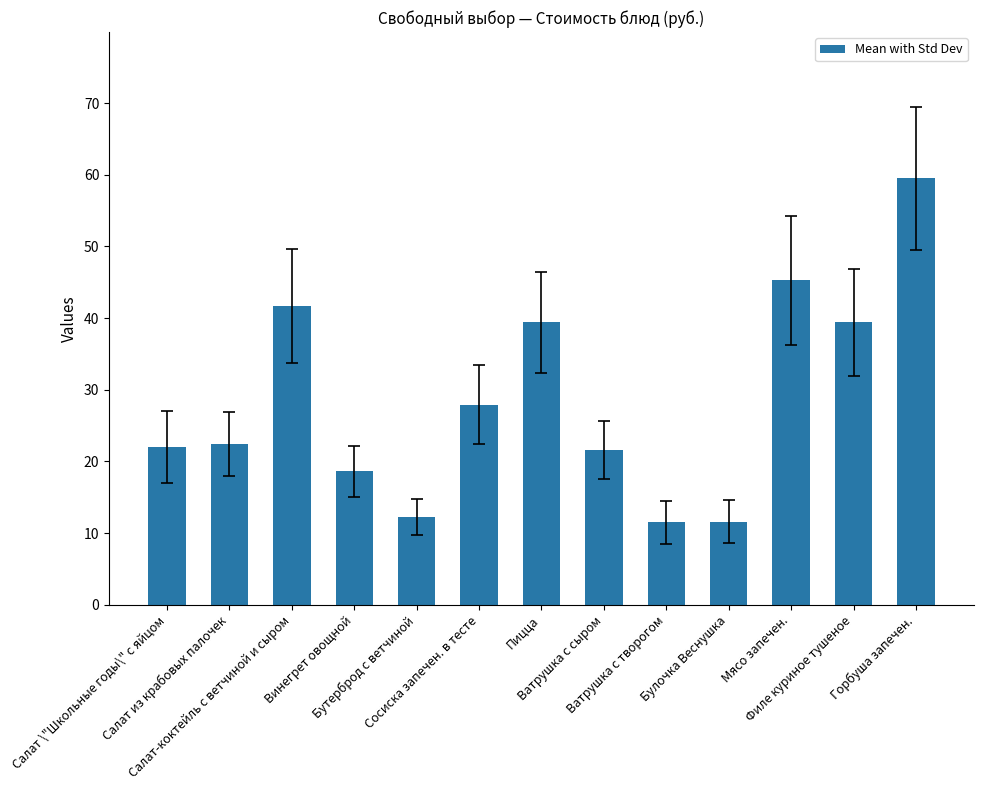

What is the sum of the values at Булочка Веснушка and Горбуша запечен.?

71.1